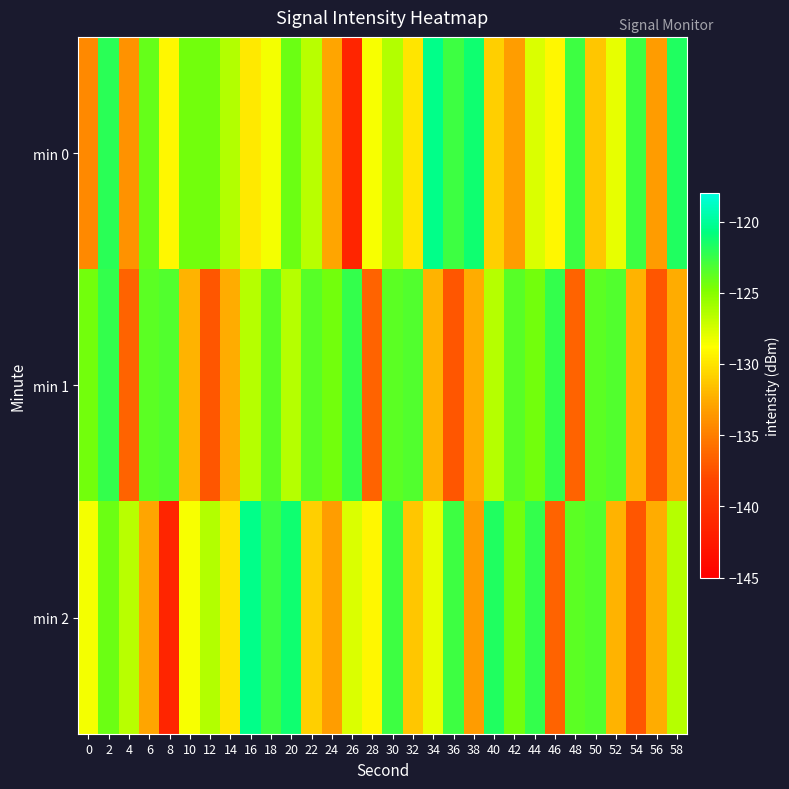

Rank the series by their maximum value, from lowest to highest.

min 1, min 0, min 2